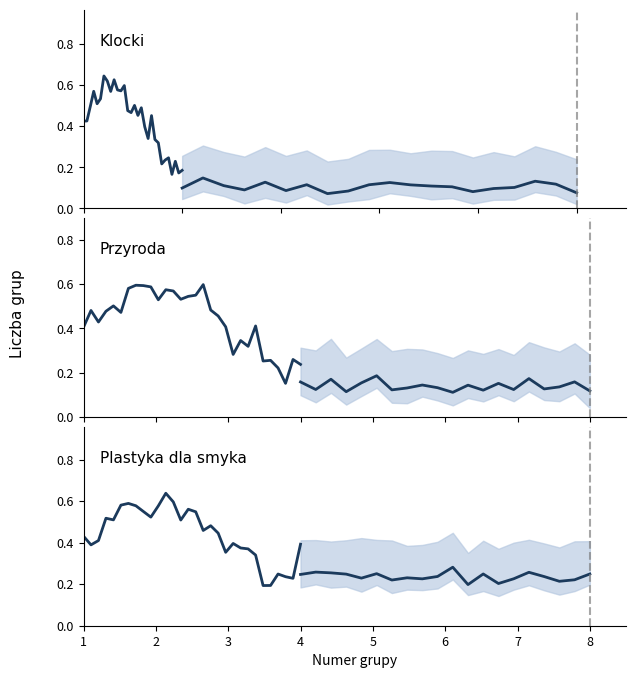

Which series has the largest range (max minus min)?

Klocki